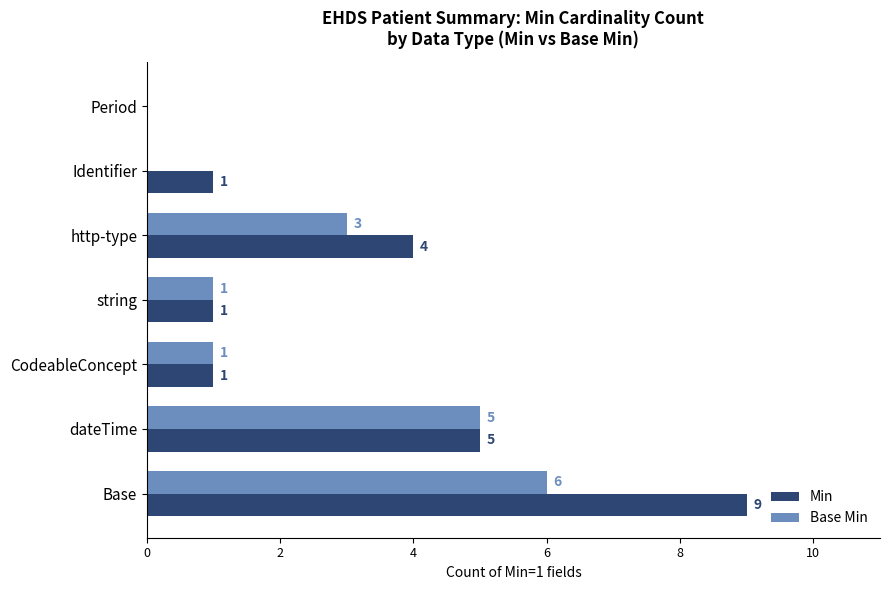

Where is Min nearest to the value 4?

http-type